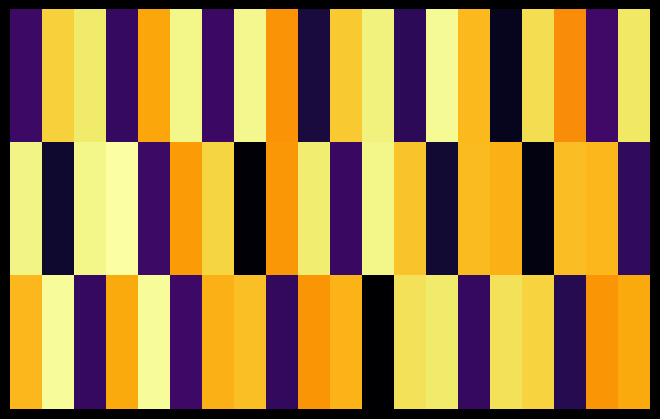

Which category has the highest value across all series?

3